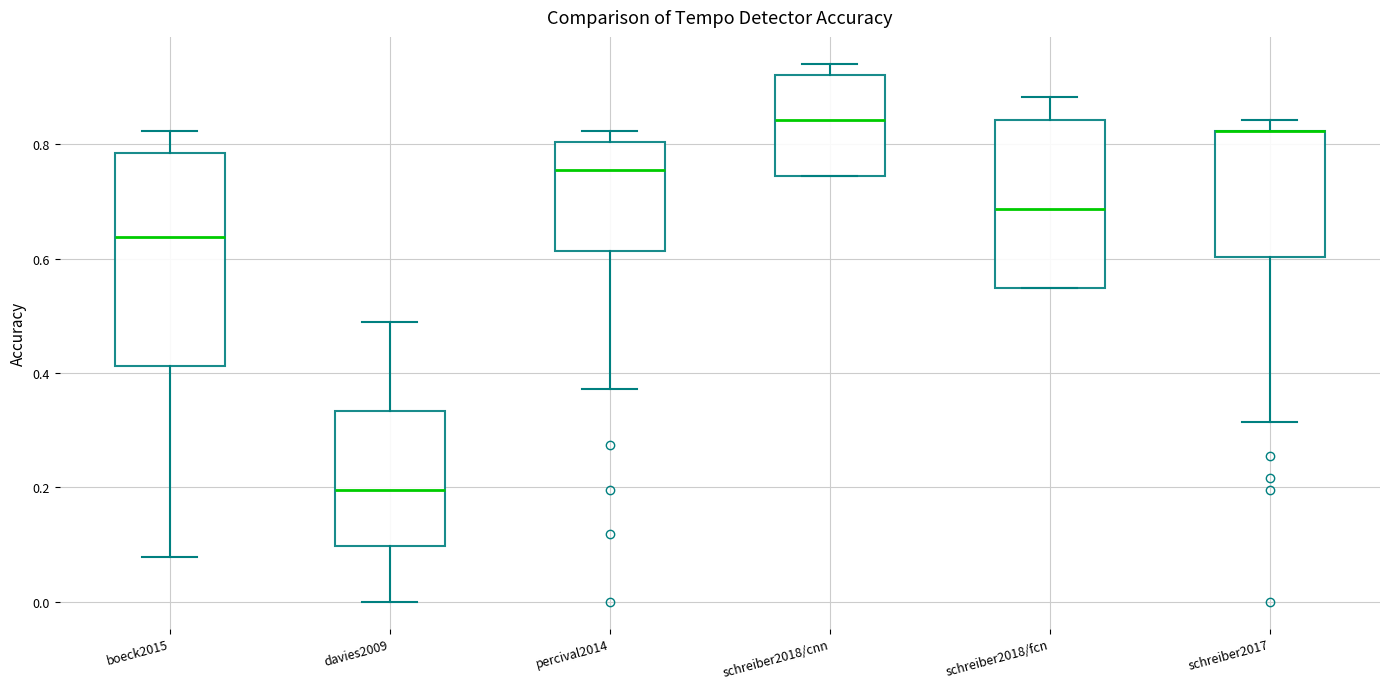

Reading left to right, read every box against the y-axis: the position of its median line, the range the box covers, and the ends of its whiskers. The values are not printed on the chart, so give them approximately, as read against the axis.

boeck2015: median 0.64, box 0.42 to 0.78, whiskers 0.08 to 0.82
davies2009: median 0.20, box 0.10 to 0.34, whiskers 0.00 to 0.50
percival2014: median 0.76, box 0.62 to 0.80, whiskers 0.38 to 0.82
schreiber2018/cnn: median 0.84, box 0.74 to 0.92, whiskers 0.74 to 0.94
schreiber2018/fcn: median 0.68, box 0.54 to 0.84, whiskers 0.54 to 0.88
schreiber2017: median 0.82 (drawn on the box's upper edge), box 0.60 to 0.82, whiskers 0.32 to 0.84